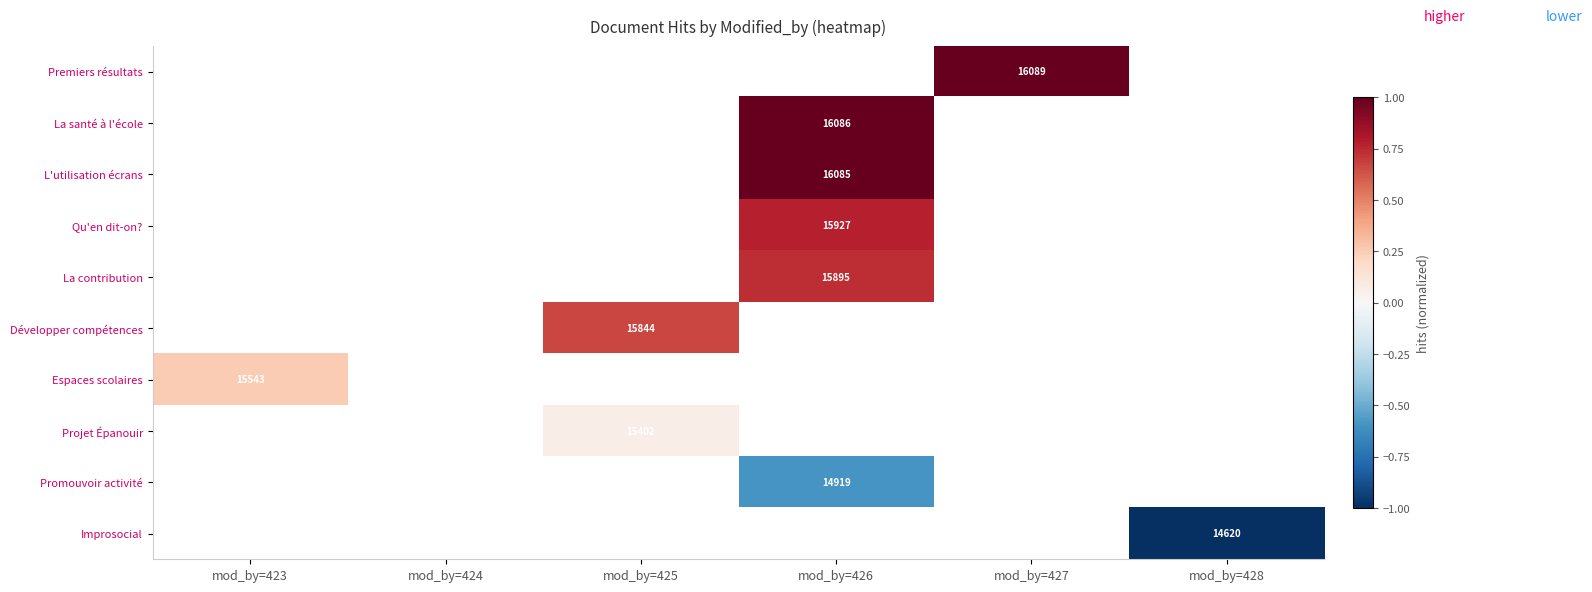

True or false: Qu'en dit-on? has a value of 15927 at mod_by=426.

True